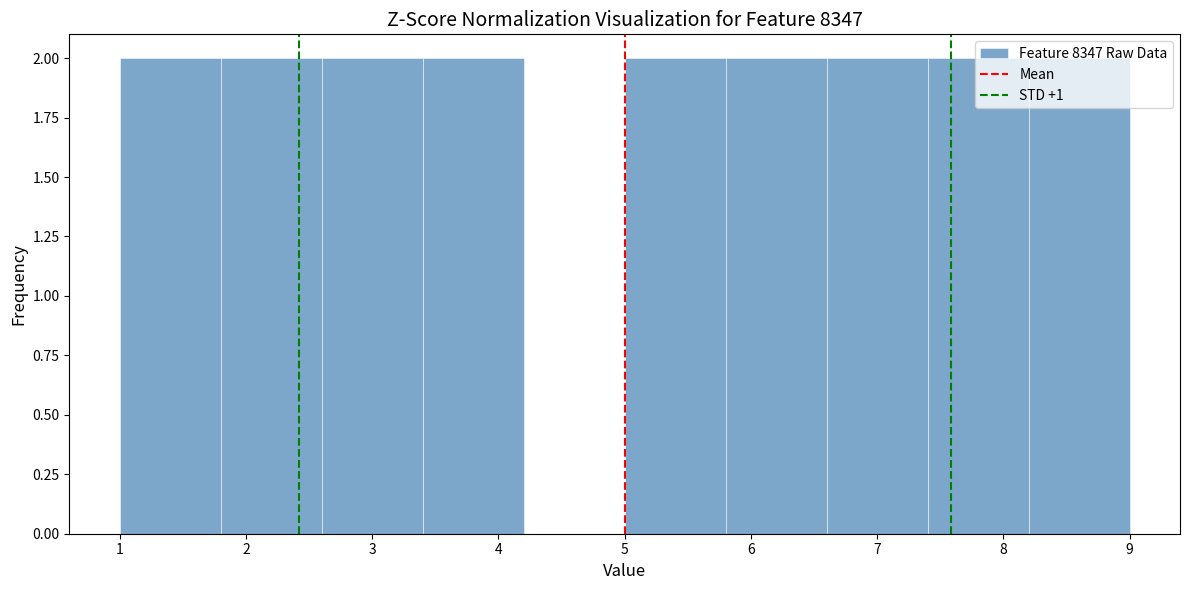

What is the height of the bar covering 5.0 to 5.8 on the x-axis? The values are not printed on the chart, so give them approximately, as read against the axis.

2